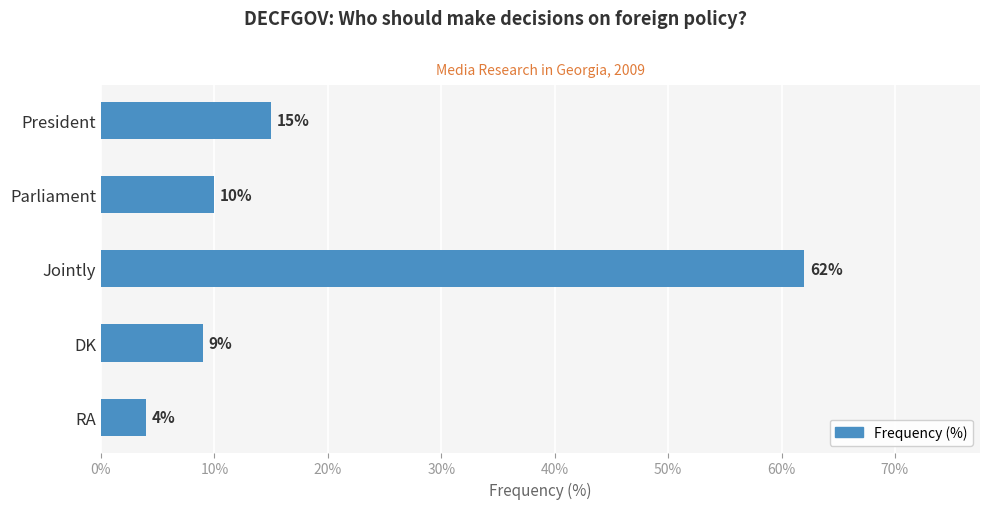

What is the smallest value displayed?

4